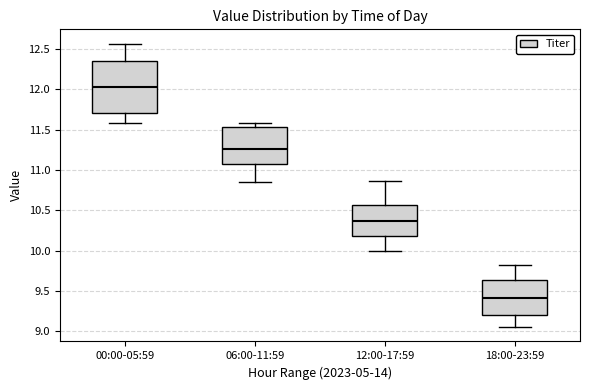

Reading left to right, read every box against the y-axis: the position of its median line, the range the box covers, and the ends of its whiskers. The values are not printed on the chart, so give them approximately, as read against the axis.

00:00-05:59: median 12.05, box 11.70 to 12.35, whiskers 11.60 to 12.55
06:00-11:59: median 11.25, box 11.10 to 11.55, whiskers 10.85 to 11.60
12:00-17:59: median 10.35, box 10.20 to 10.55, whiskers 10.00 to 10.85
18:00-23:59: median 9.40, box 9.20 to 9.65, whiskers 9.05 to 9.80